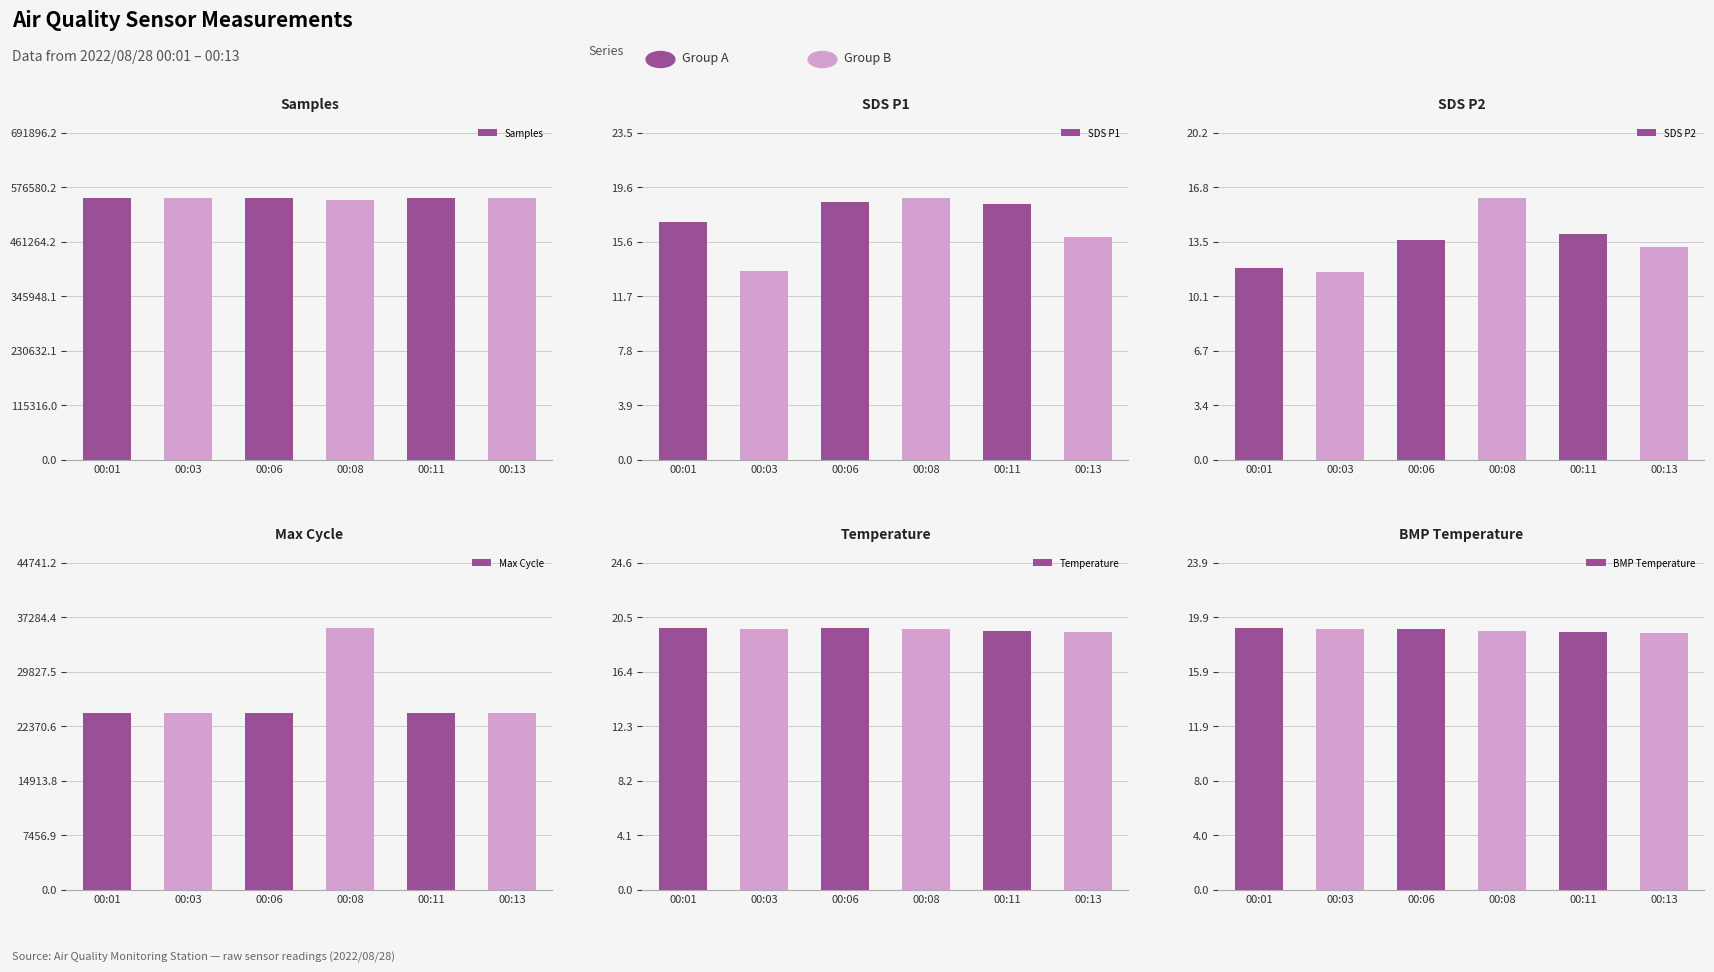

At 00:13, list the series in order from largest to smallest.

Samples, Max Cycle, Temperature, BMP Temperature, SDS P1, SDS P2